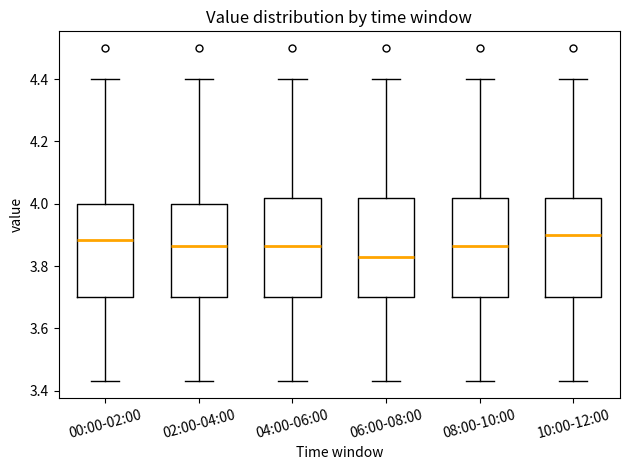

Which box's median line is the lowest?

06:00-08:00